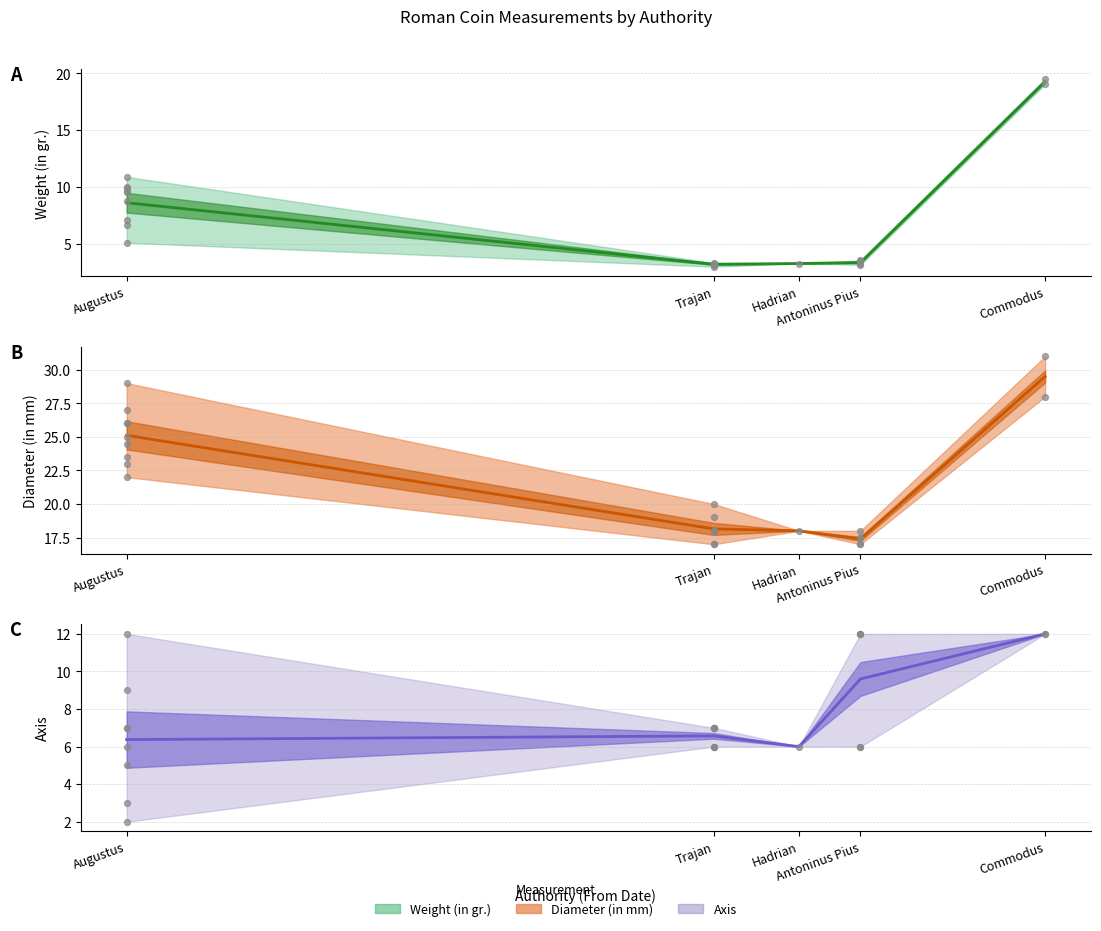

Which series contains the lowest Y value?

Weight (in gr.) mean